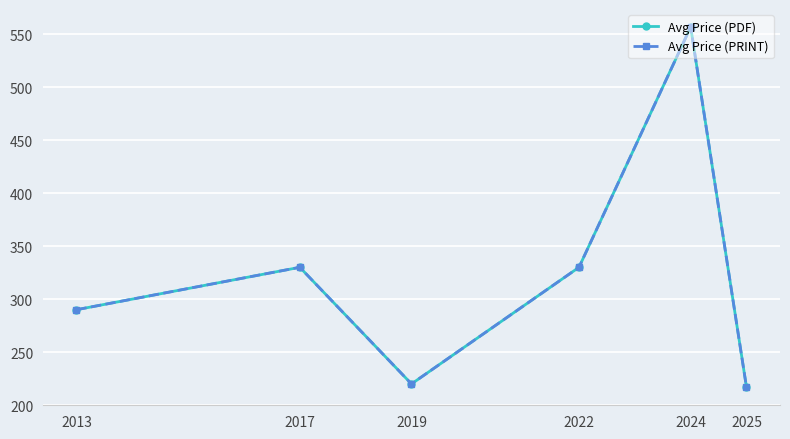

Does the chart have visible grid lines?

Yes